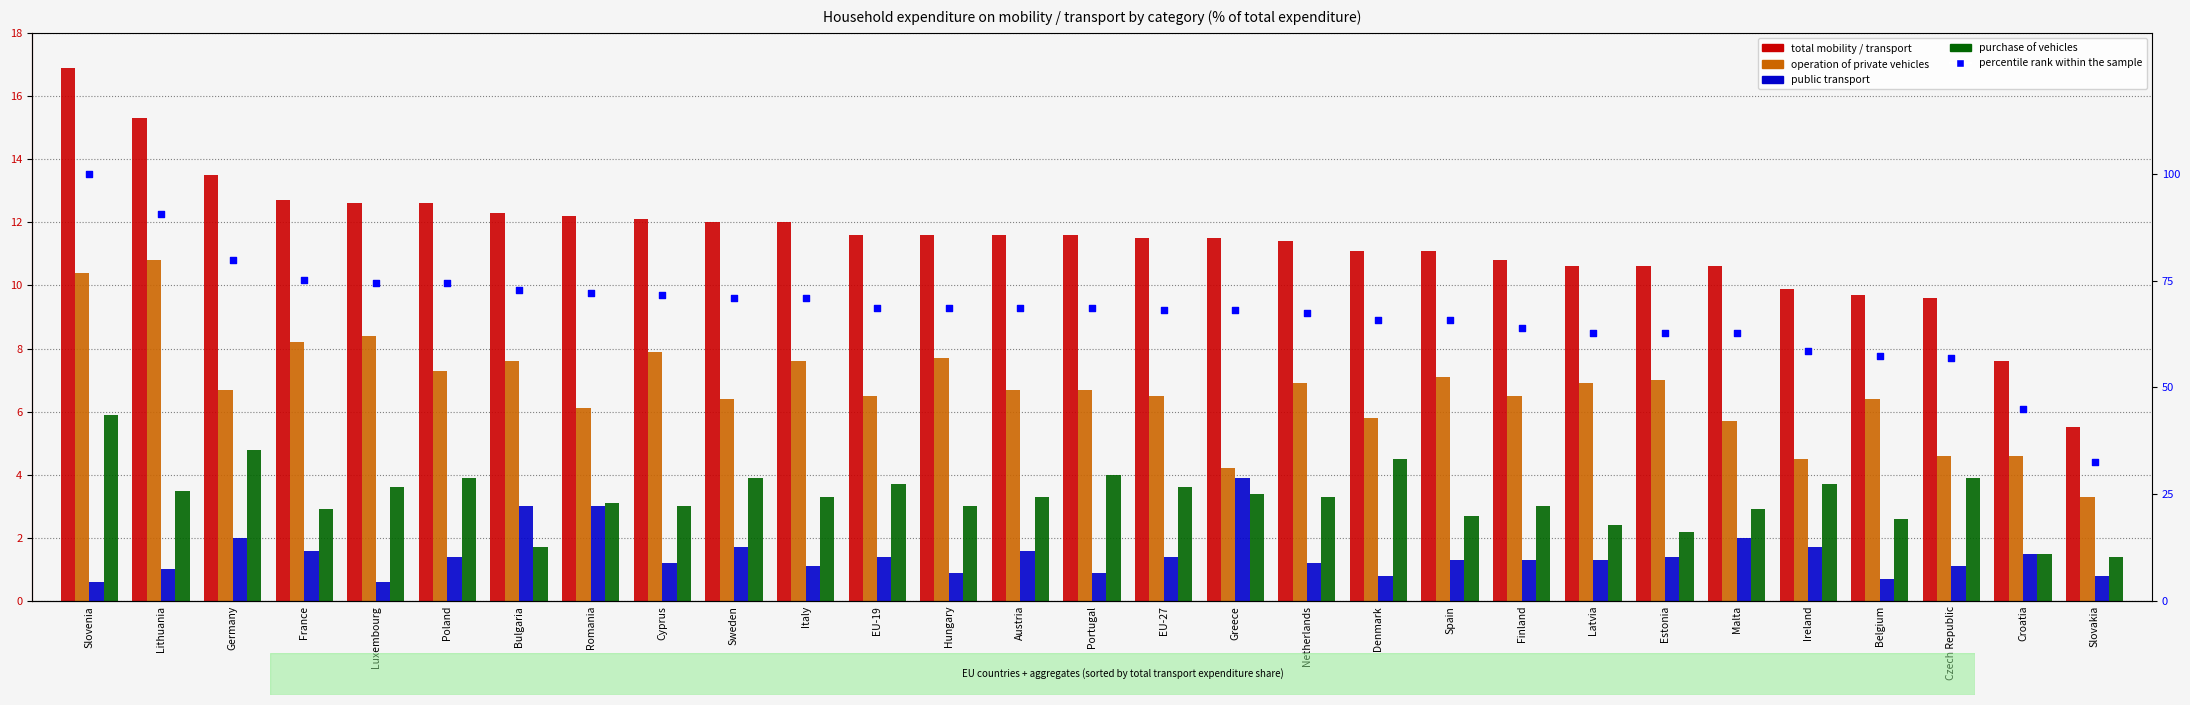

Which series has the largest total across all categories?

percentile rank within the sample